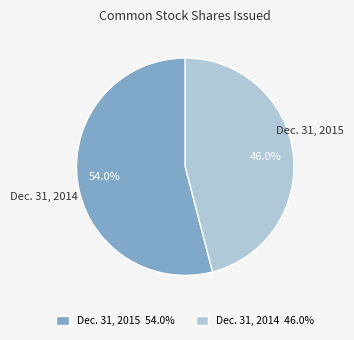

To the nearest percent, what portion does Dec. 31, 2014 represent?

46%